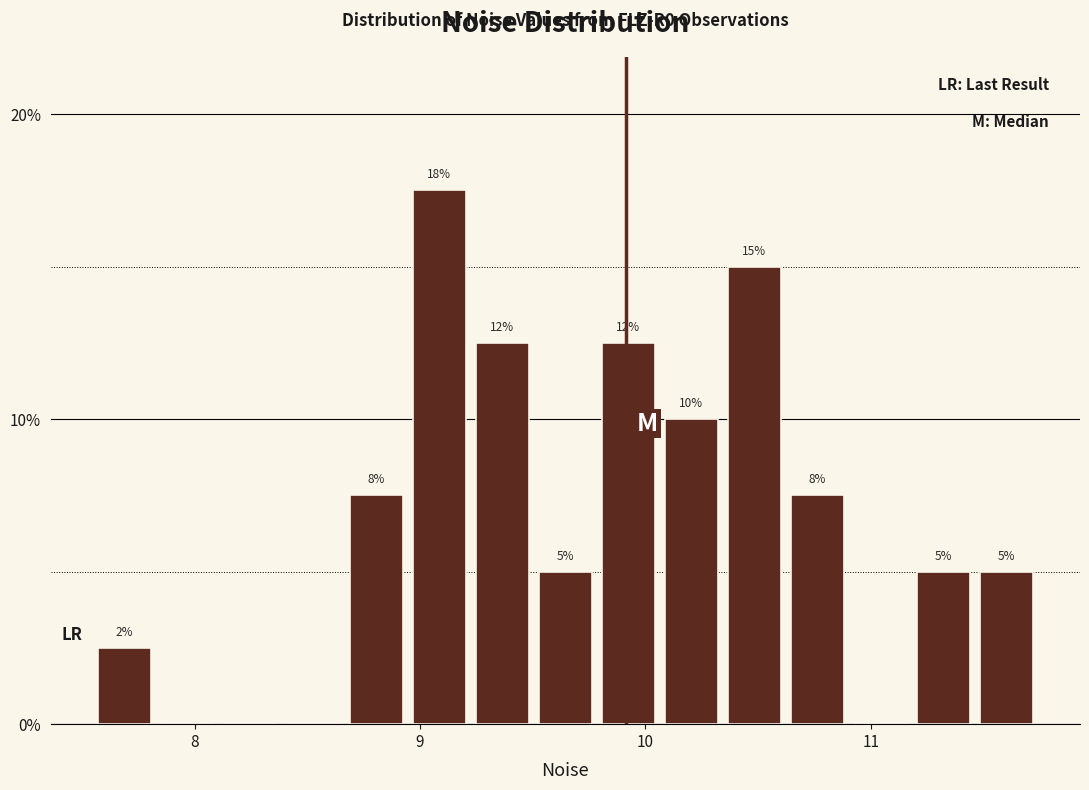

Read against the x-axis, roughly where is the centre of the tallest bar?

9.1